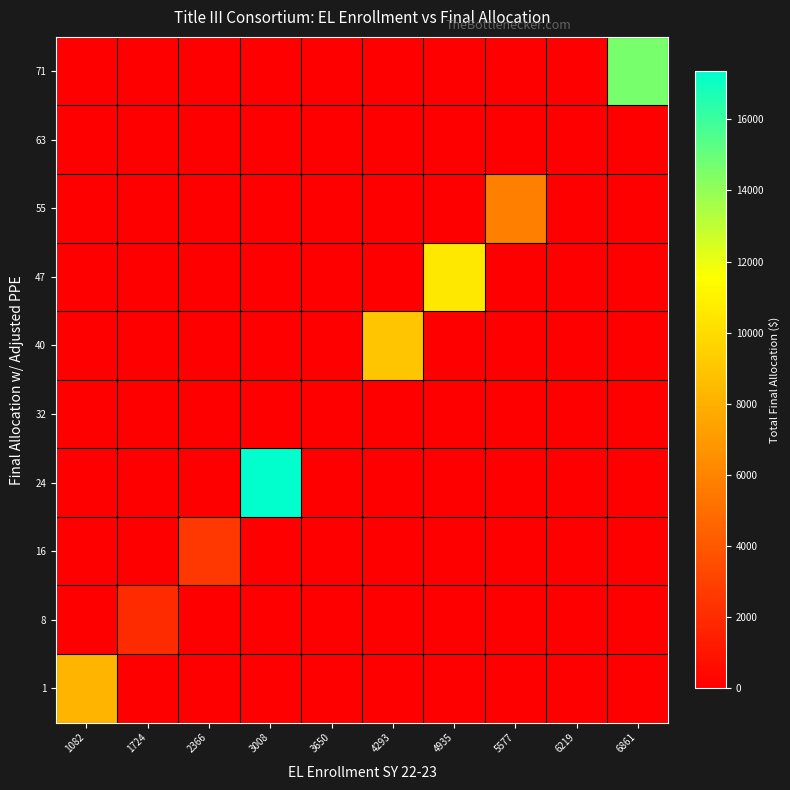

Which has a higher value, 1082 or 4293?

1082